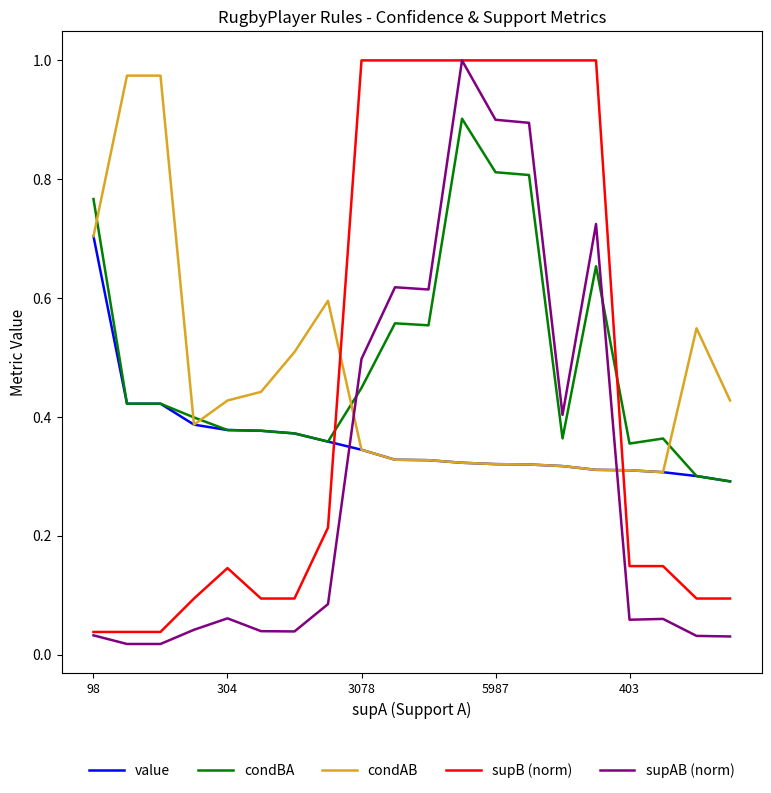

Which series ends up on top after the final intersection of condAB and supAB (norm)?

condAB